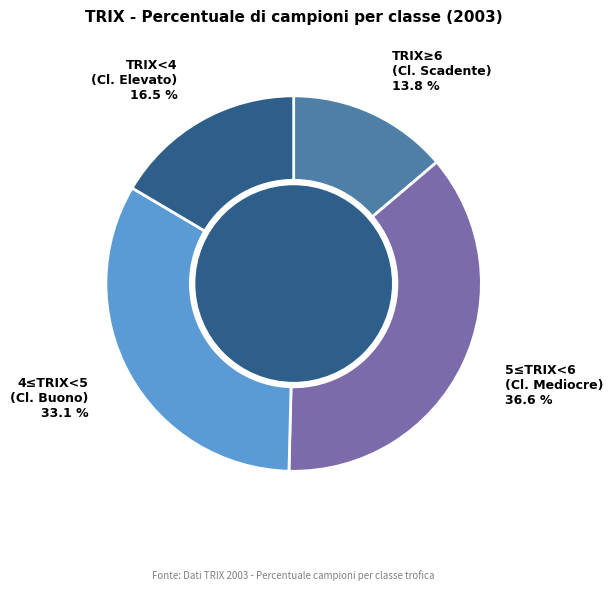

What is the largest slice in the pie chart?

5≤TRIX<6 (Cl. Mediocre)